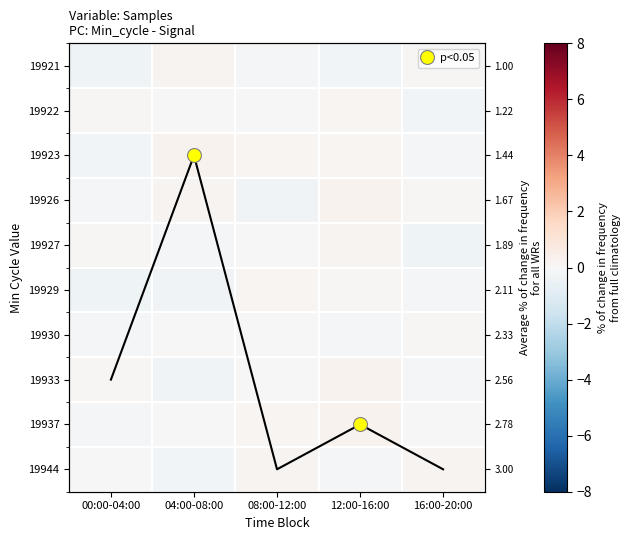

How many data points does each series have?

5